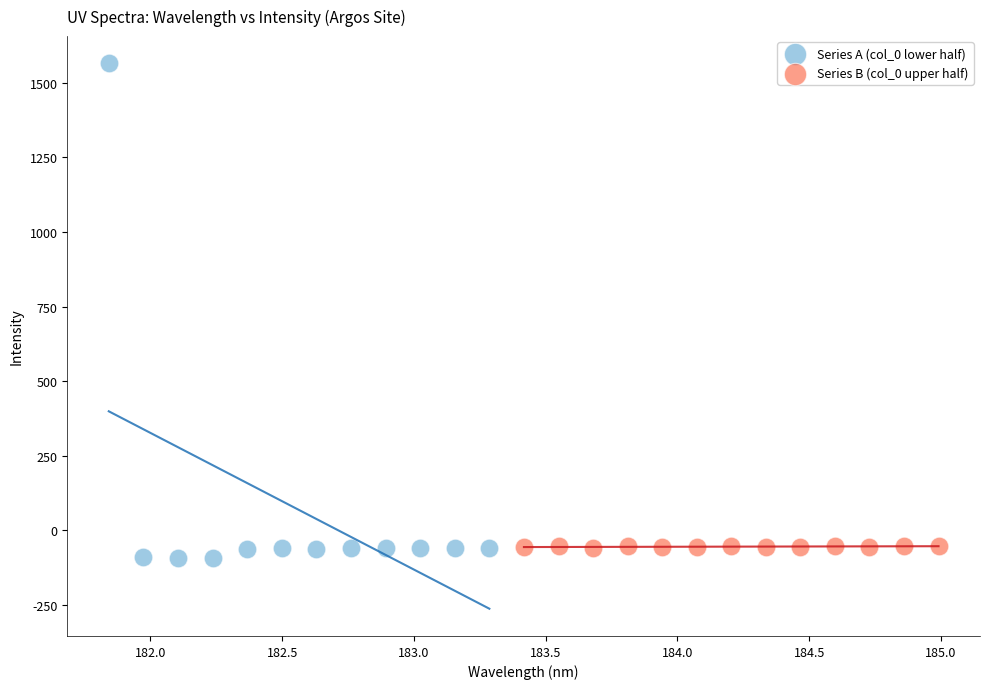

What are all the series names shown in the legend?

Series A (col_0 lower half), Series B (col_0 upper half)